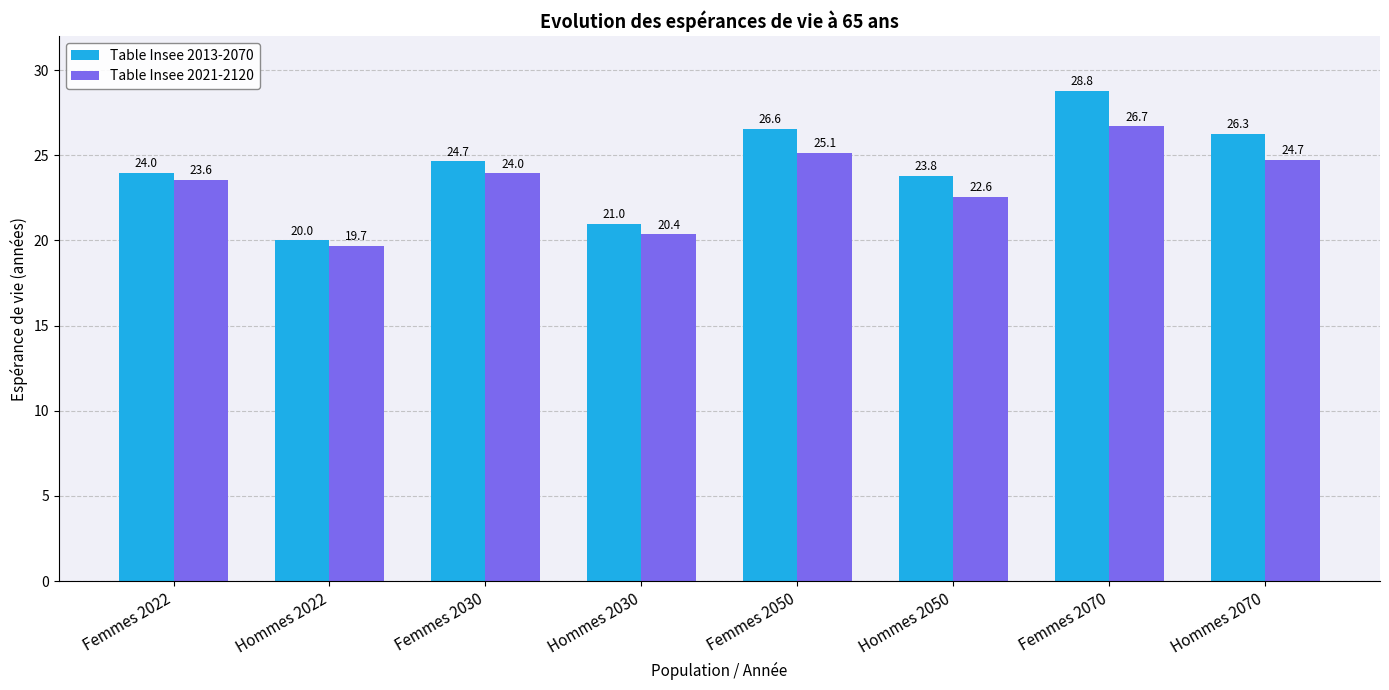

List the series in order of their peak value, lowest first.

Table Insee 2021-2120, Table Insee 2013-2070